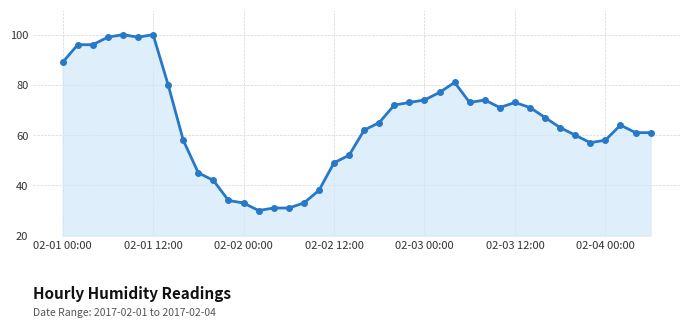

What is the smallest value displayed?

30